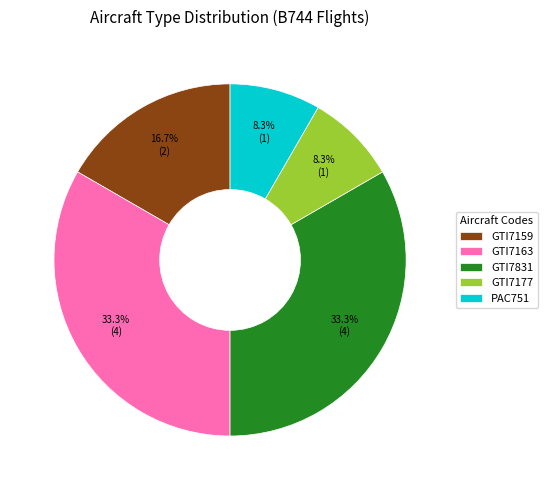

Which has a higher value, GTI7831 or GTI7177?

GTI7831